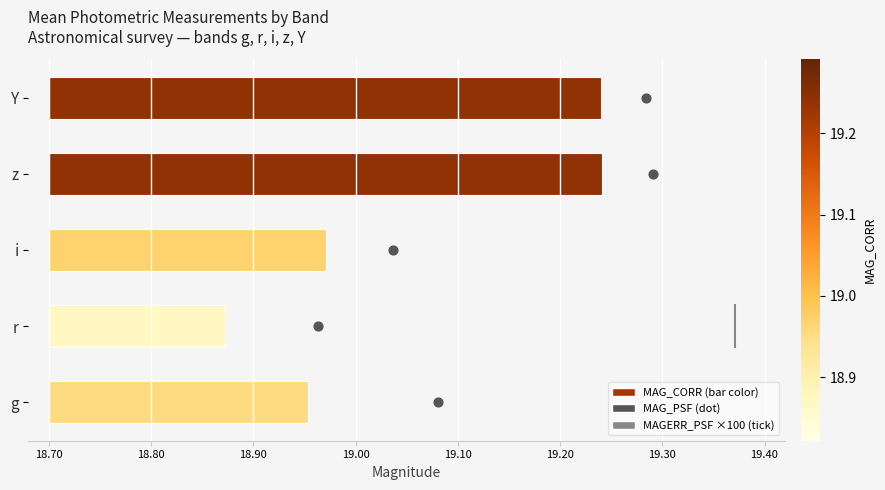

Approximately how many times larger is the value at 18.90 compared to 19.00?

0.7